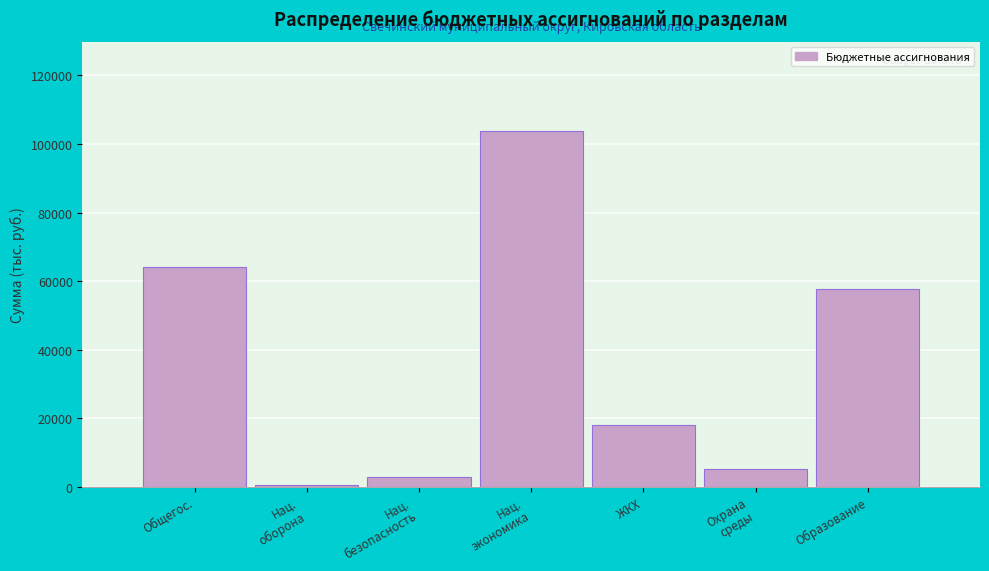

What is the ratio of the value at ЖКХ to the value at Общегос.?

0.3